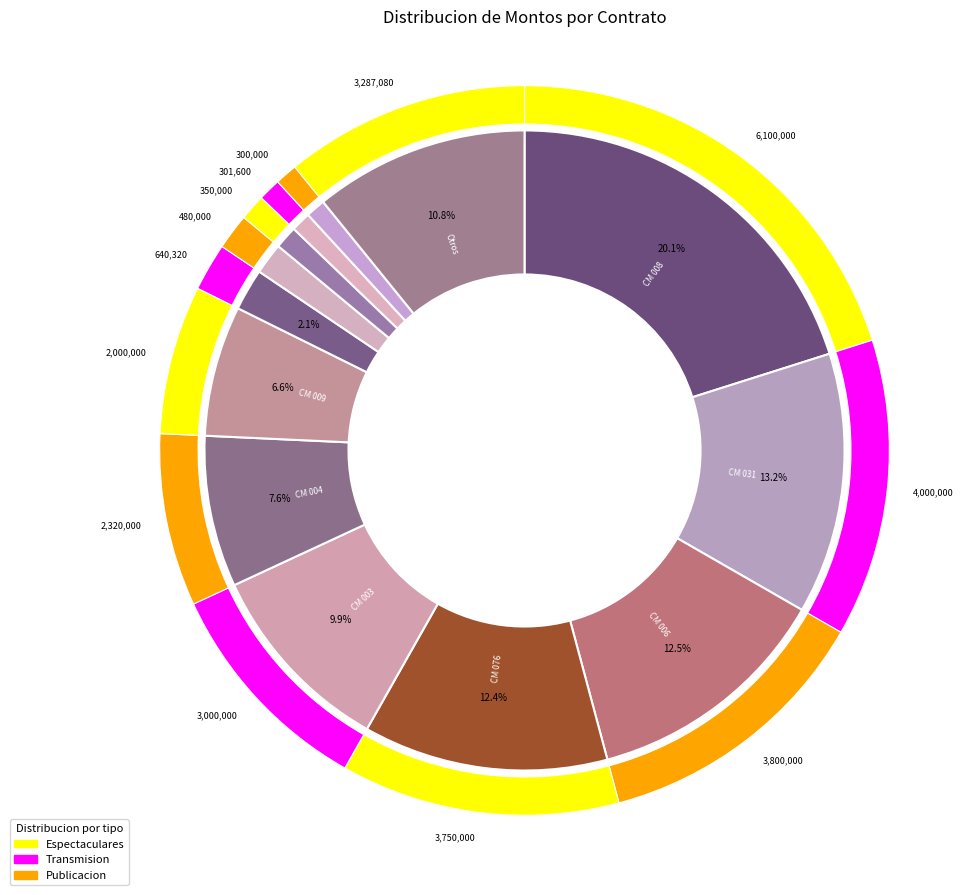

How much of the chart is everything except CM 017?

99.8%